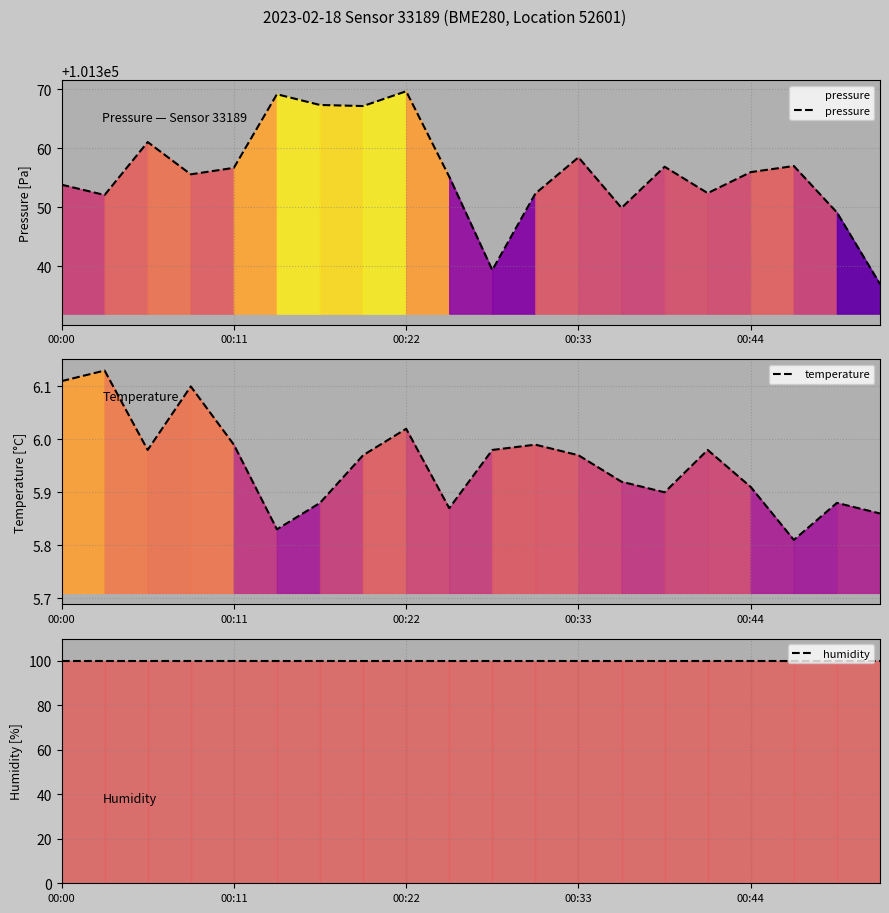

At how many categories does at least one series exceed 1361?

20